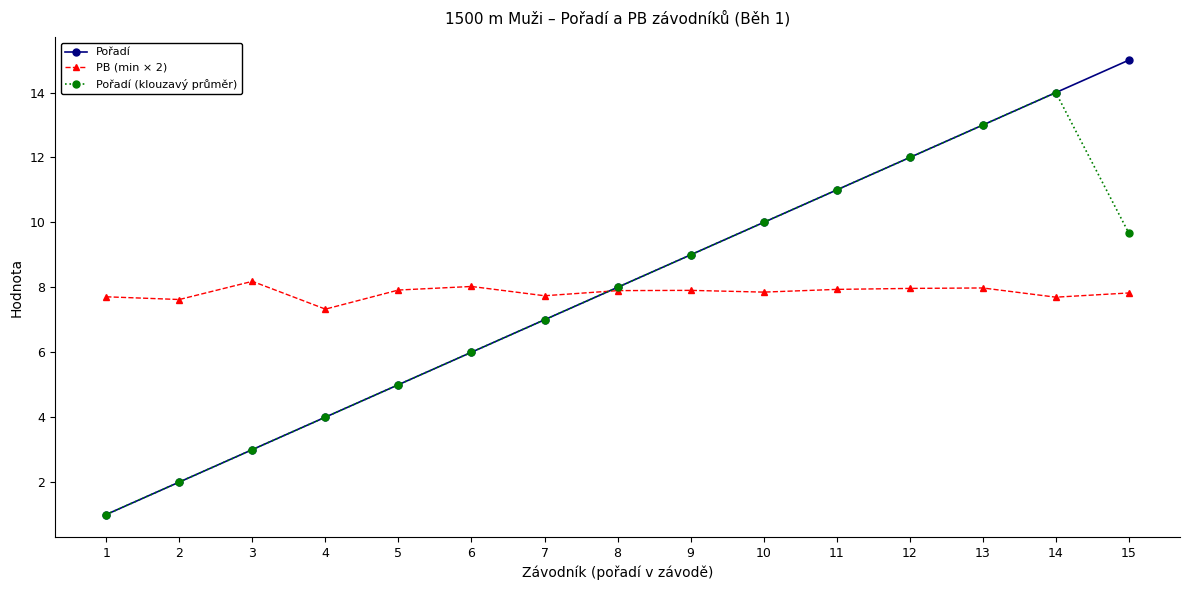

Where is the first local maximum for Pořadí (klouzavý průměr)?

14